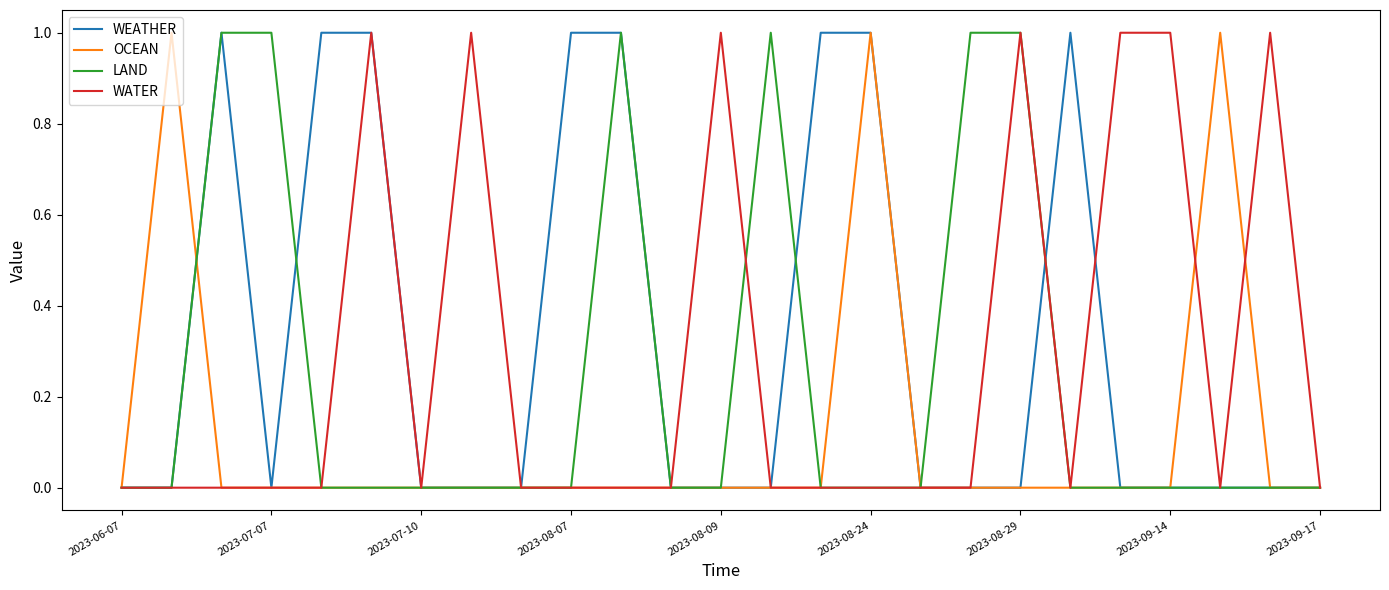

True or false: LAND and WATER cross at least once.

True